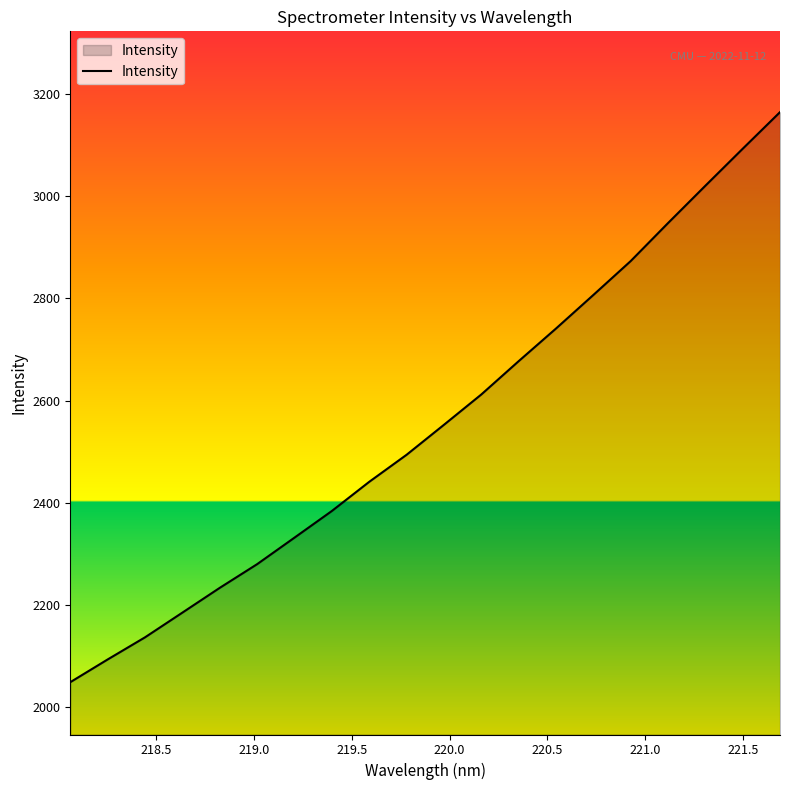

True or false: the data has more than 1 interior local peaks.

False